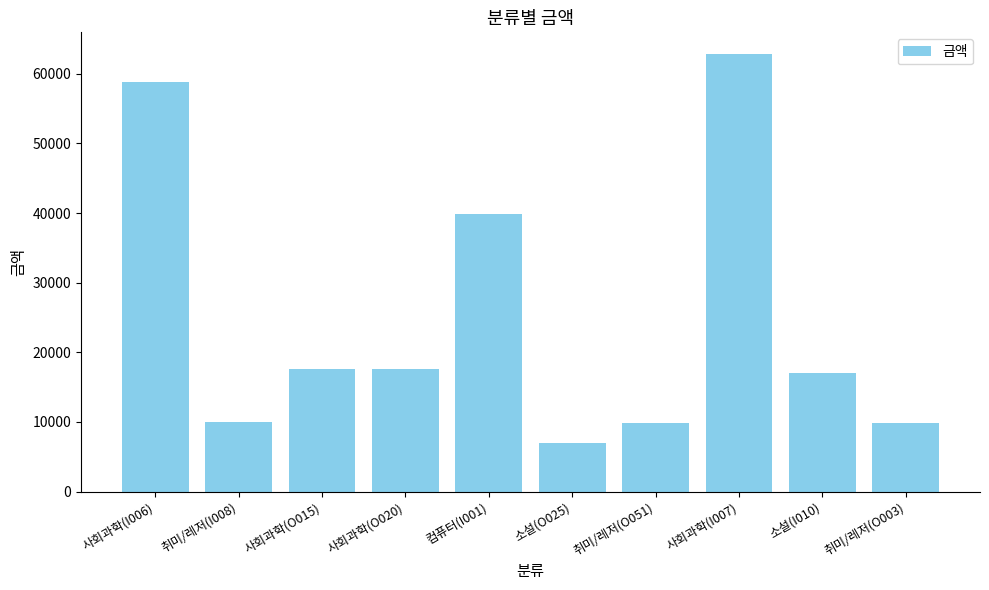

What is the sum of the values at 취미/레저(O051) and 취미/레저(I008)?

19900